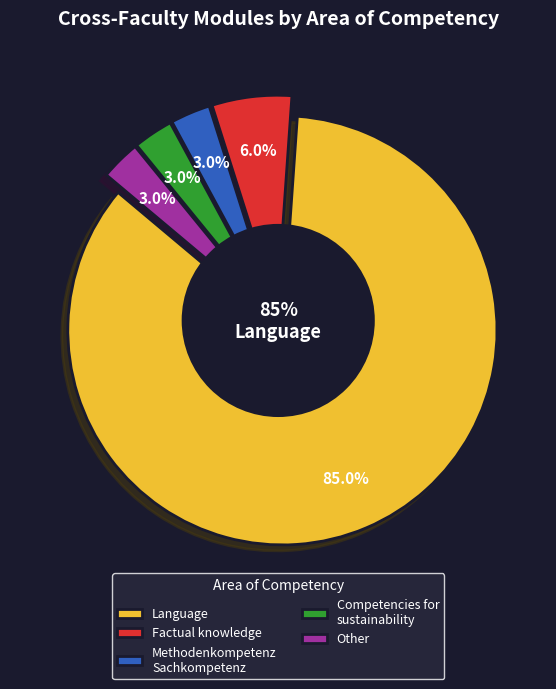

What percentage is the Language slice, to the nearest percent?

85%